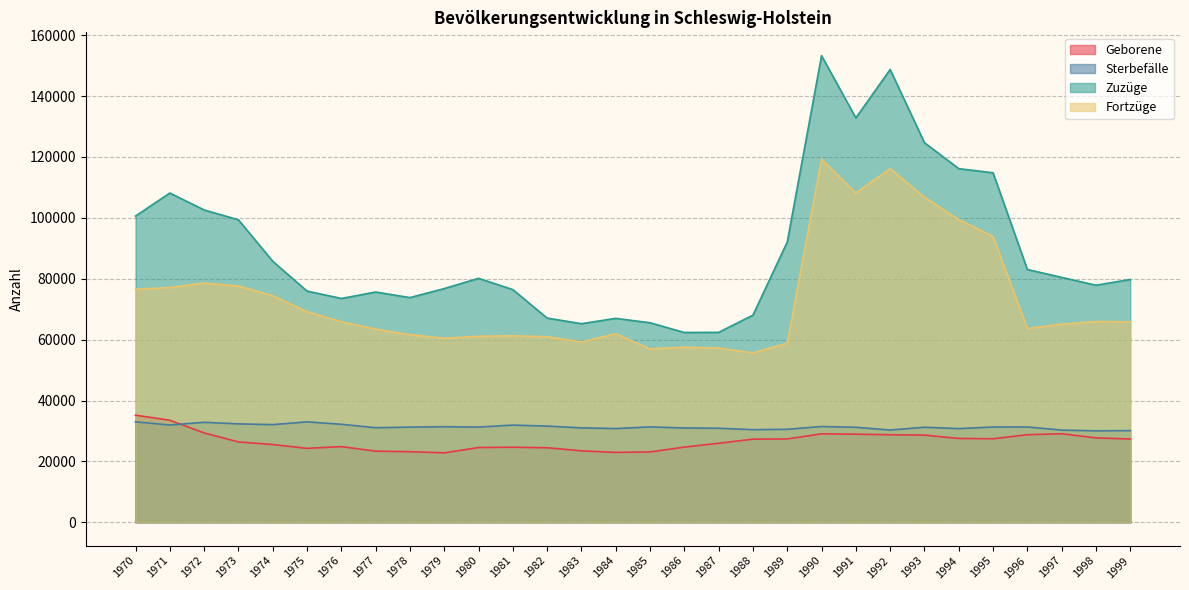

What is the average value of the Sterbefälle series?

31328